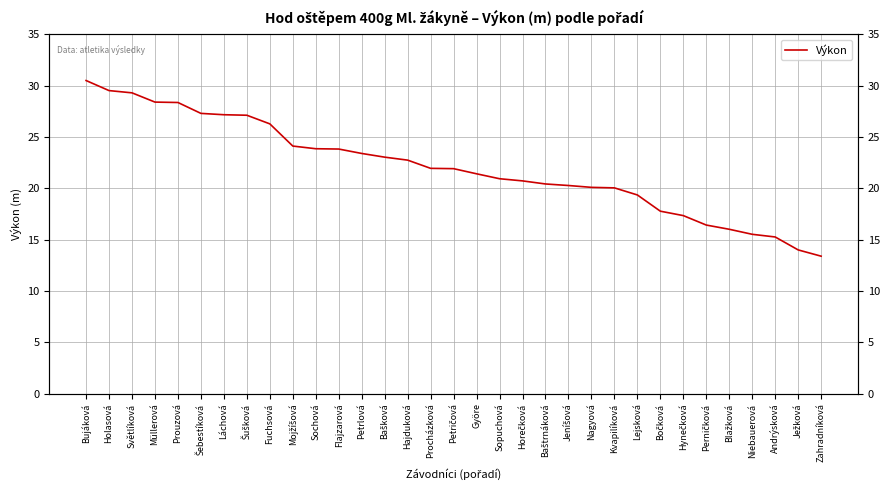

Reading right to left, extract all data points from this chart.

Zahradníková=13.4	Ježková=14.0	Andrýsková=15.3	Niebauerová=15.5	Blažková=16.0	Perničková=16.4	Hynečková=17.3	Bočková=17.8	Lejsková=19.4	Kvapilíková=20.0	Nagyová=20.1	Jeníšová=20.3	Baštrnáková=20.4	Horečková=20.7	Sopuchová=20.9	Györe=21.4	Petričová=21.9	Procházková=21.9	Hajduková=22.7	Bašková=23.0	Petrlová=23.4	Flajzarová=23.8	Sochová=23.9	Mojžíšová=24.1	Fuchsová=26.3	Šušková=27.1	Láchová=27.2	Šebestíková=27.3	Prouzová=28.4	Müllerová=28.4	Světlíková=29.3	Holasová=29.5	Bujáková=30.5